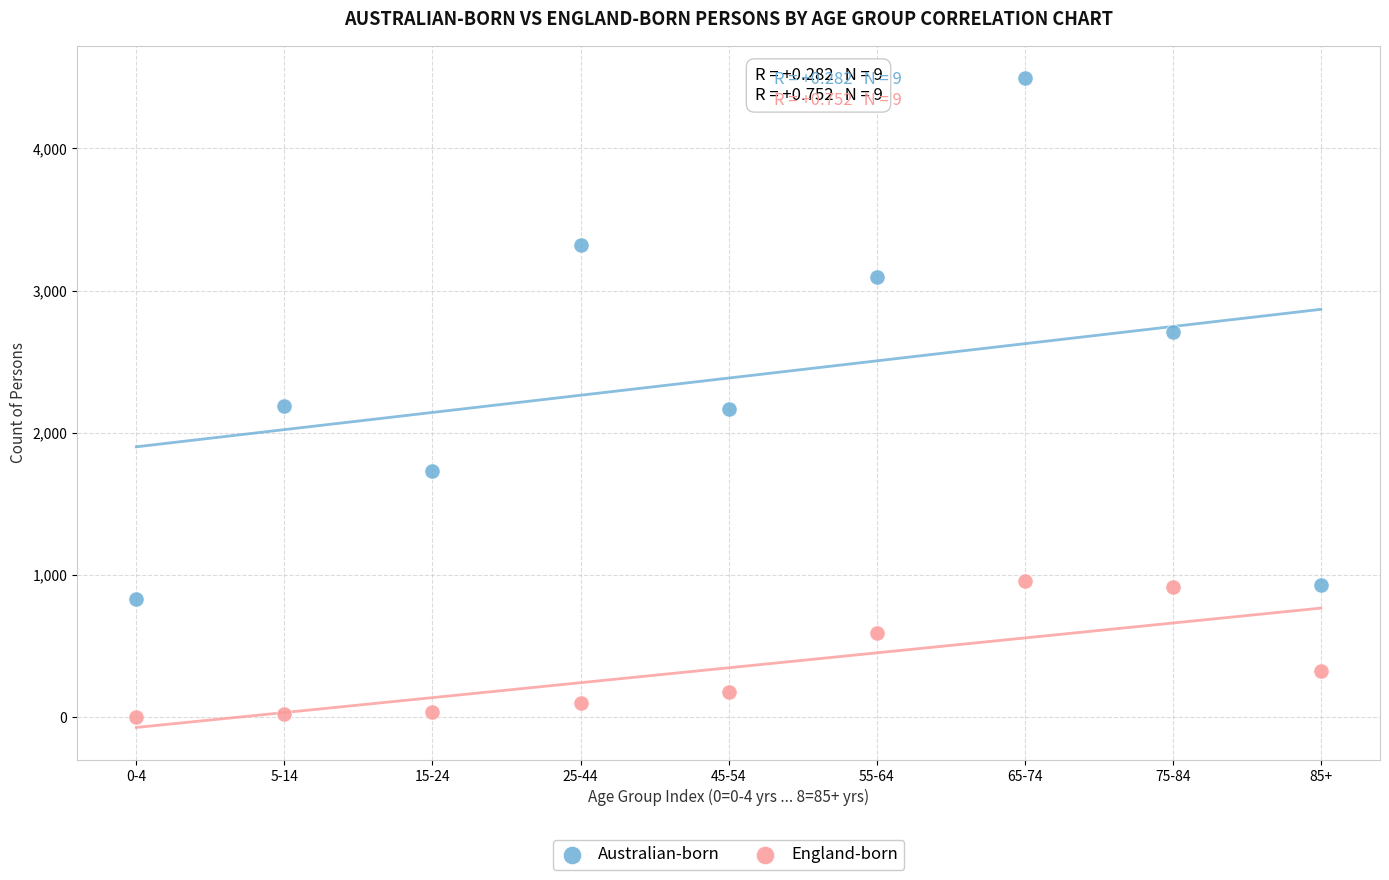

Which series contains the highest Y value?

Australian-born